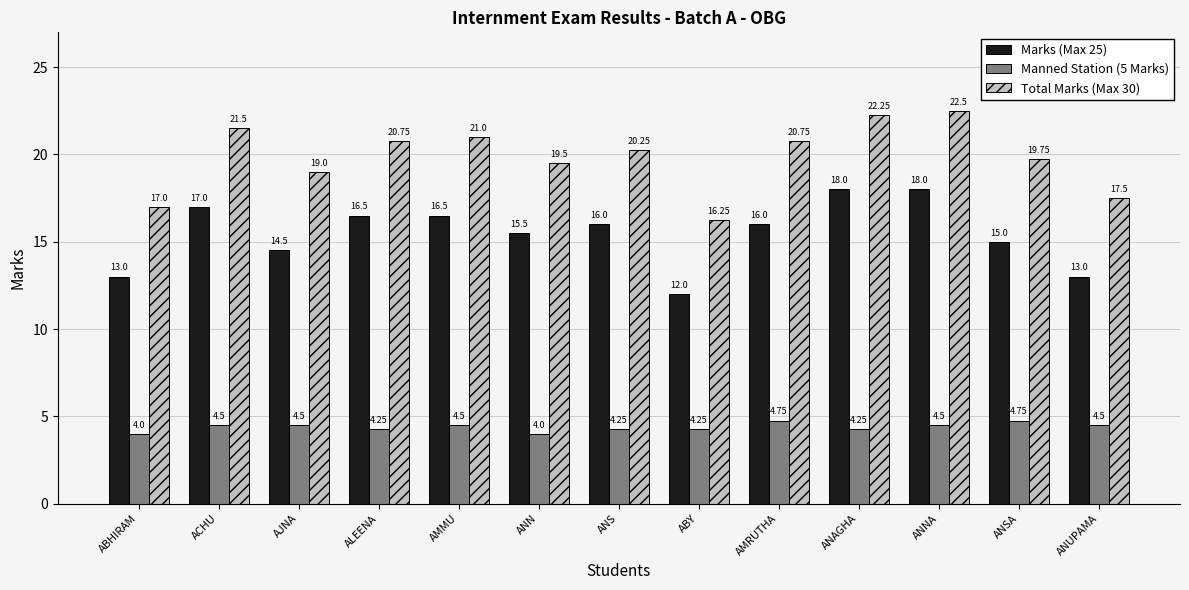

At which category does the chart reach its peak across all series?

ANNA